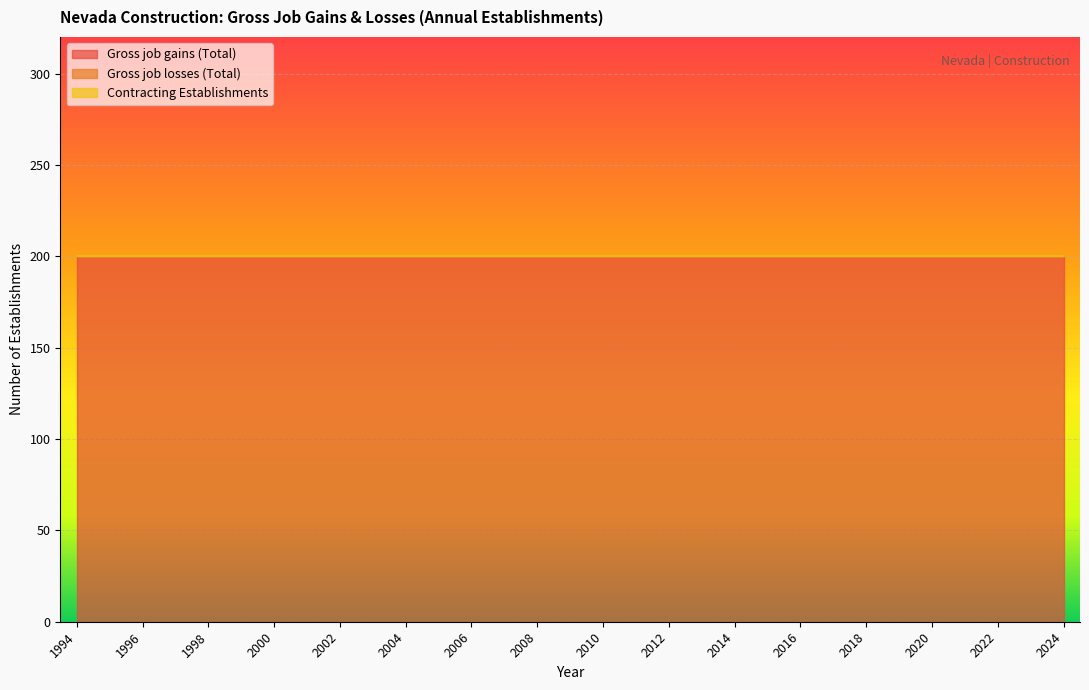

At how many categories does at least one series exceed 55?

31